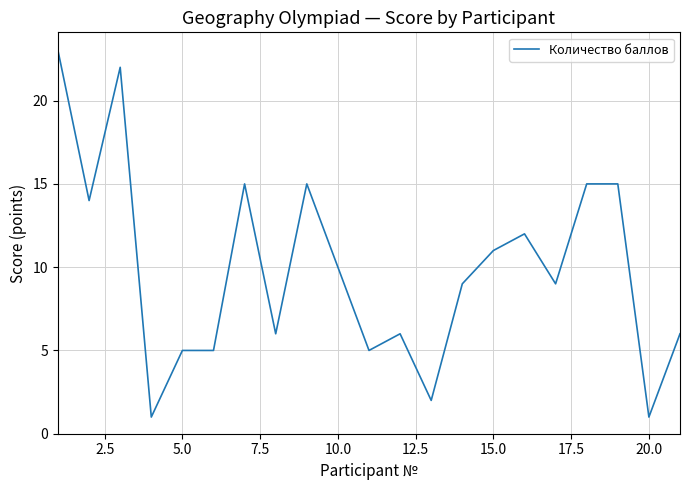

How many categories are shown in the chart?

21